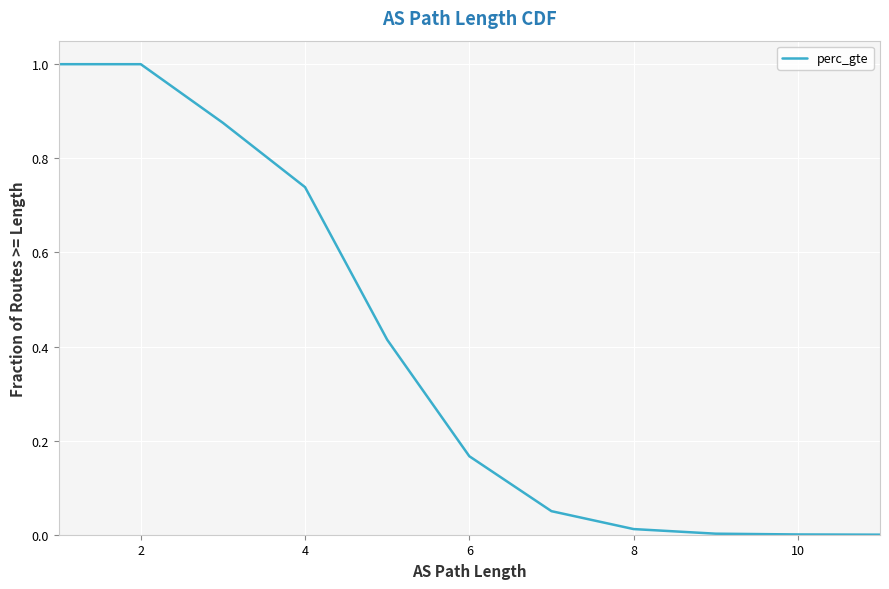

What is the sum of all values?

4.3